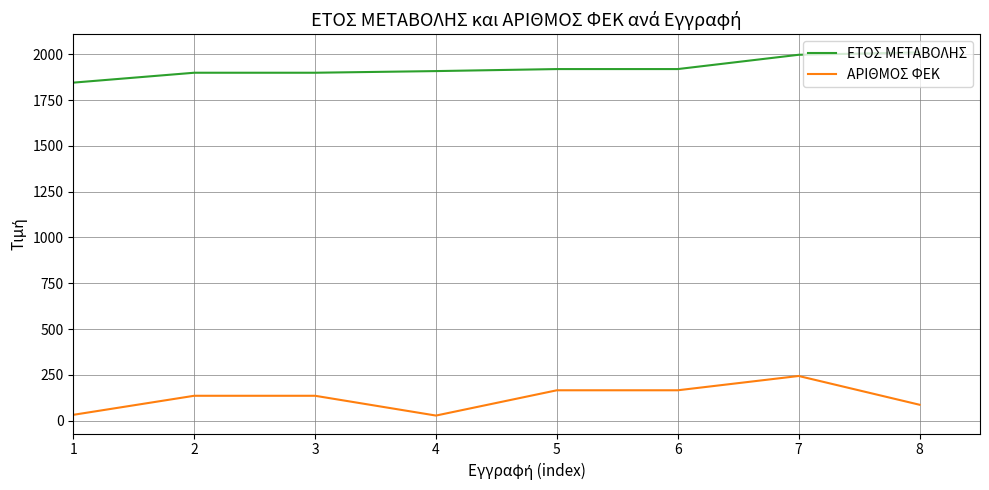

What is the highest value of the ΕΤΟΣ ΜΕΤΑΒΟΛΗΣ series?

2010